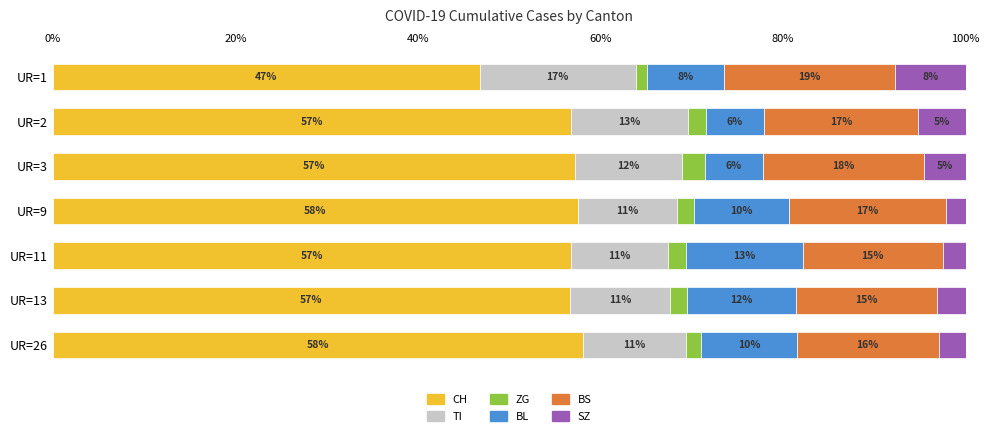

What are all the series names shown in the legend?

CH, TI, ZG, BL, BS, SZ